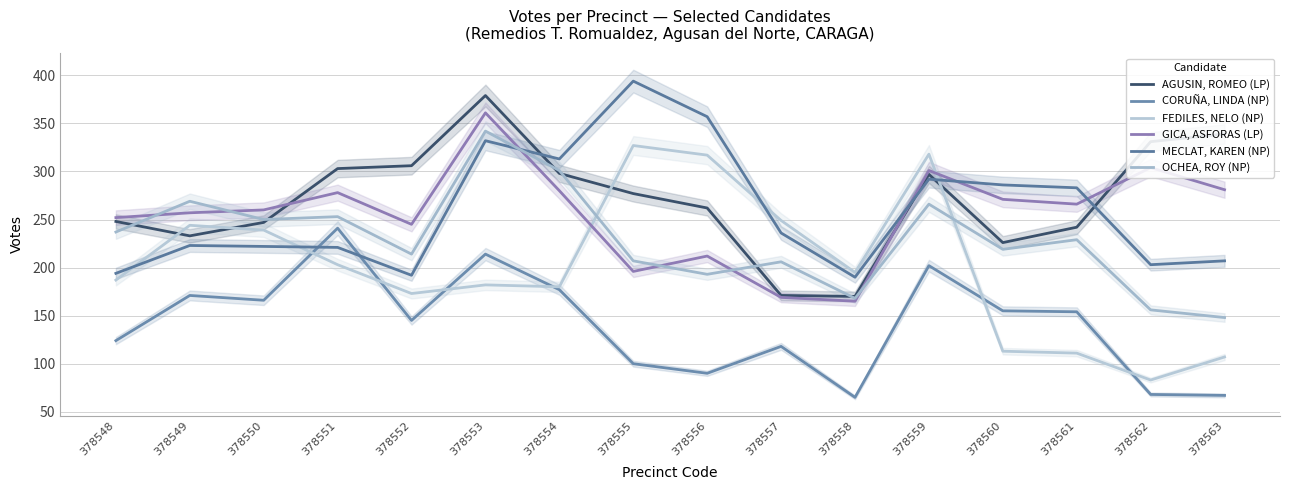

Which series ends up on top after the final intersection of FEDILES, NELO (NP) and GICA, ASFORAS (LP)?

GICA, ASFORAS (LP)